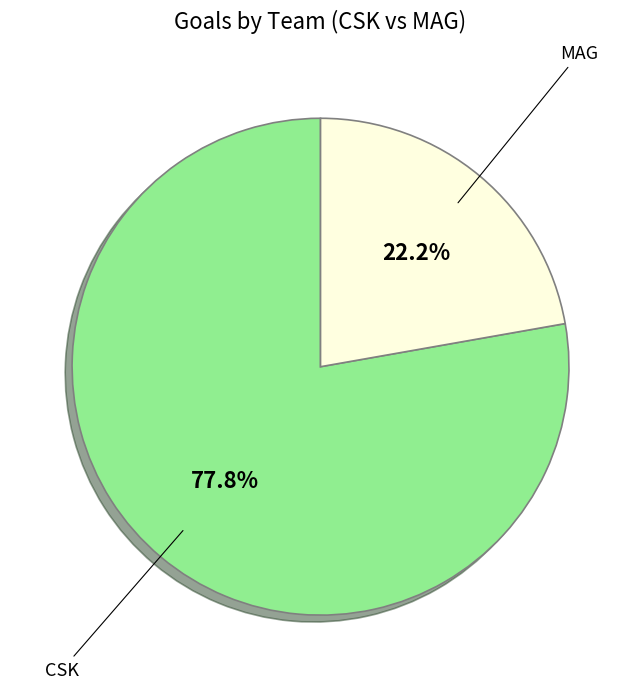

To the nearest percent, what is the average slice percentage?

50%